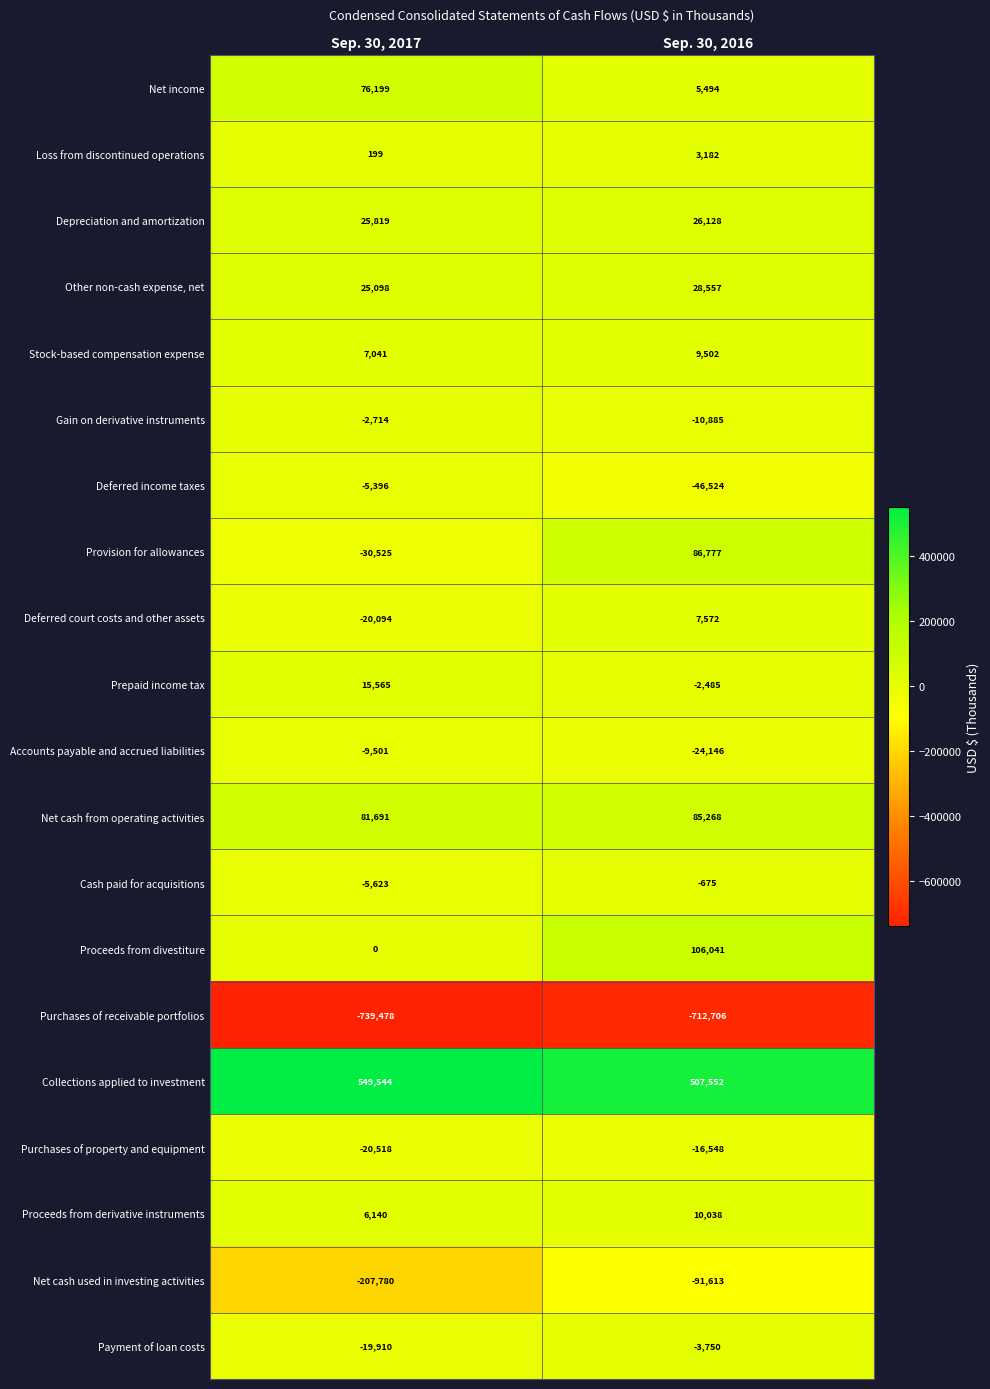

What is the average value of the Net cash from operating activities series?

83480